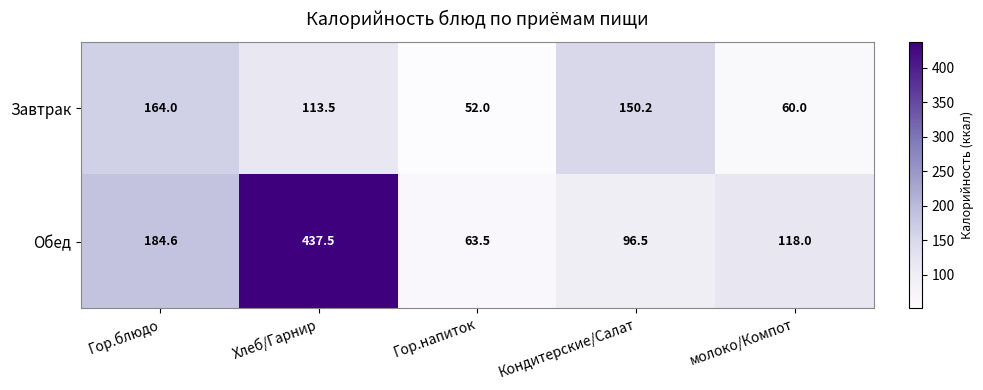

What is the sum of the Обед values at Хлеб/Гарнир and Гор.блюдо?

622.1